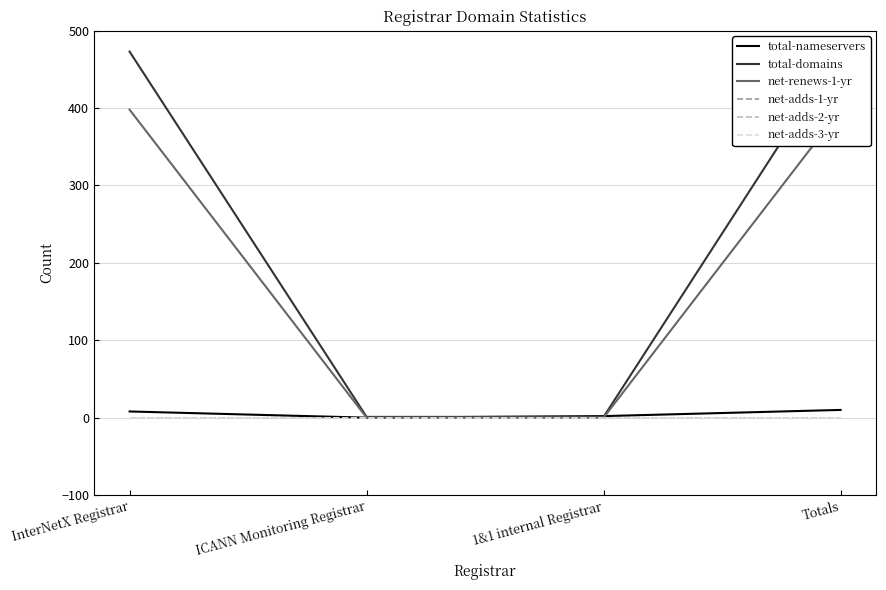

Reading left to right, what are all the values shown in this chart?

total-nameservers: InterNetX Registrar=8	ICANN Monitoring Registrar=0	1&1 internal Registrar=2	Totals=10
total-domains: InterNetX Registrar=473	ICANN Monitoring Registrar=1	1&1 internal Registrar=1	Totals=475
net-renews-1-yr: InterNetX Registrar=398	ICANN Monitoring Registrar=0	1&1 internal Registrar=0	Totals=398
net-adds-1-yr: InterNetX Registrar=0	ICANN Monitoring Registrar=0	1&1 internal Registrar=0	Totals=0
net-adds-2-yr: InterNetX Registrar=0	ICANN Monitoring Registrar=0	1&1 internal Registrar=0	Totals=0
net-adds-3-yr: InterNetX Registrar=0	ICANN Monitoring Registrar=0	1&1 internal Registrar=0	Totals=0